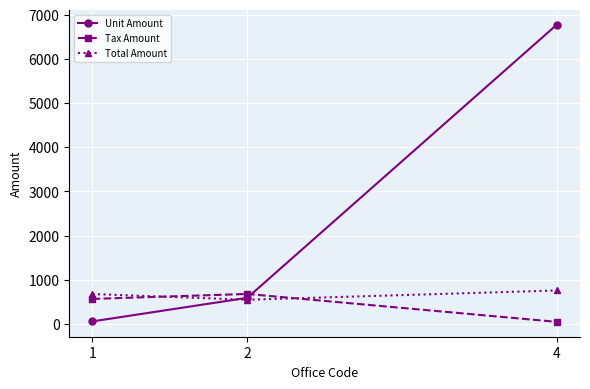

Which series changed the most between 2 and 4?

Unit Amount